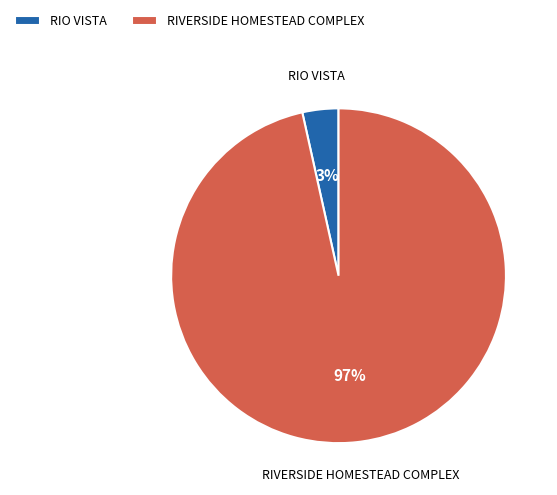

True or false: RIO VISTA accounts for 3% of the total.

True